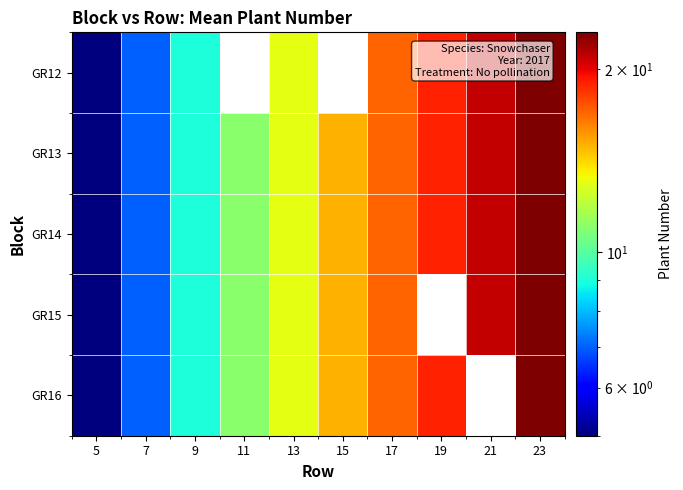

List the labels in order of GR13 value, largest first.

23, 21, 19, 17, 15, 13, 11, 9, 7, 5